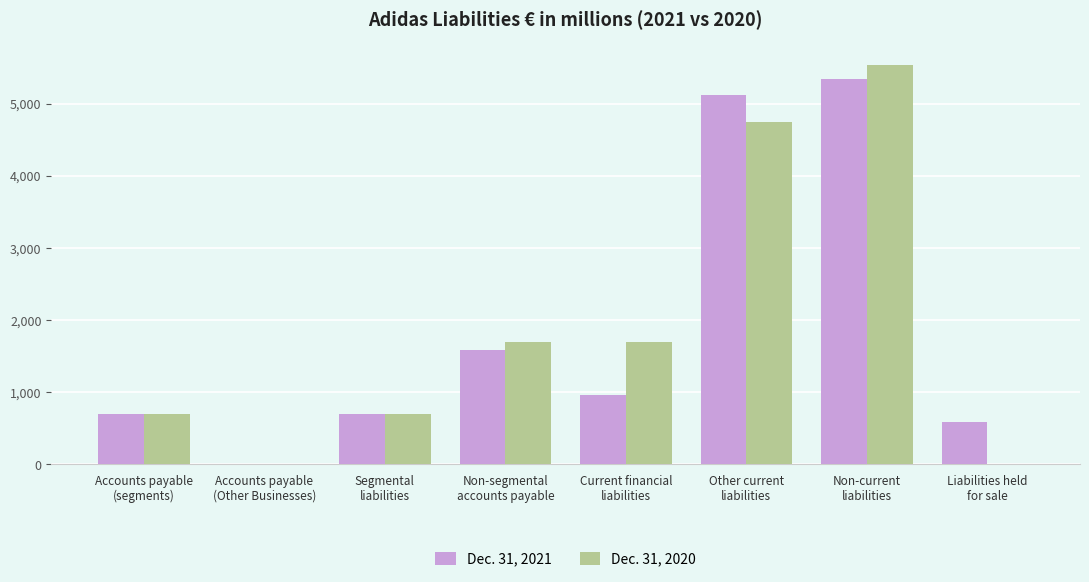

What is the greatest value displayed?

5535